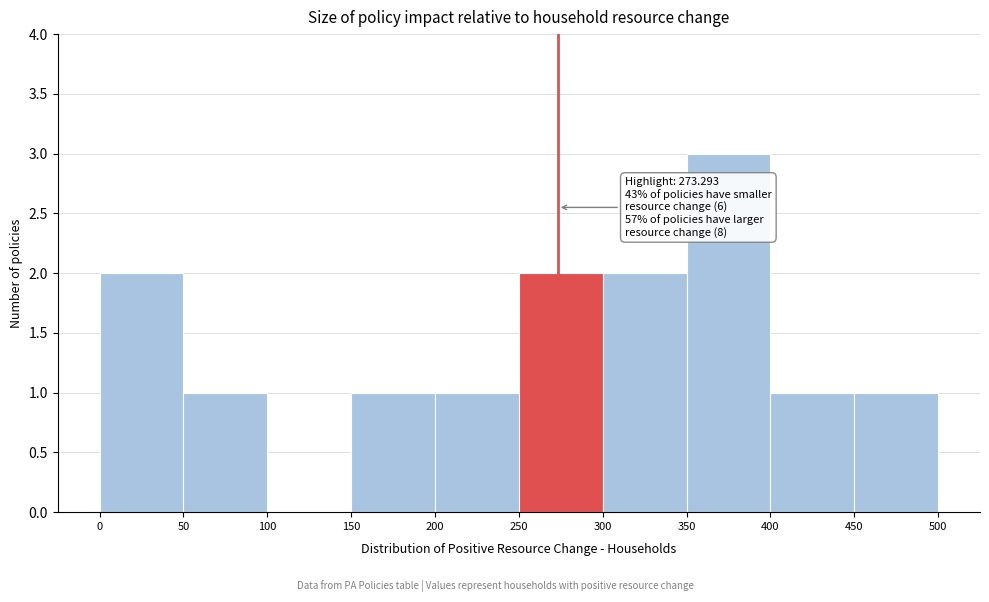

Over which range of the x-axis is the bar tallest?

350 to 400